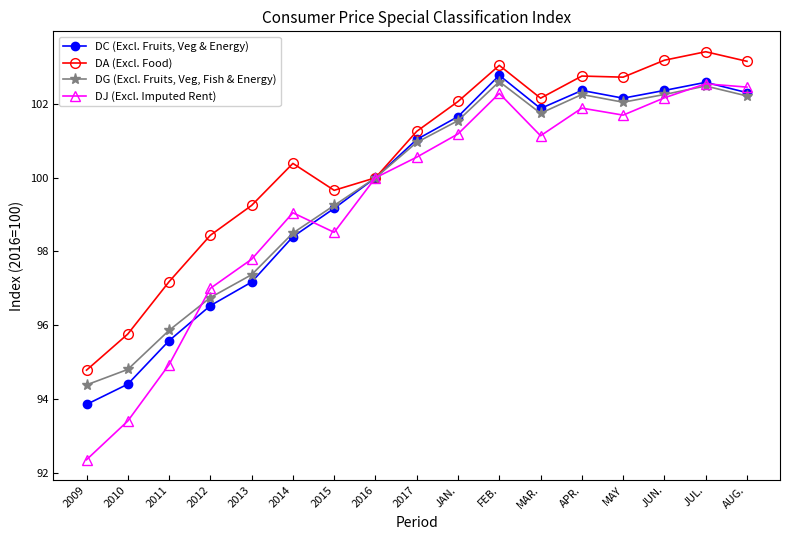

Where do DJ (Excl. Imputed Rent) and DG (Excl. Fruits, Veg, Fish & Energy) first cross each other?

2011 and 2012